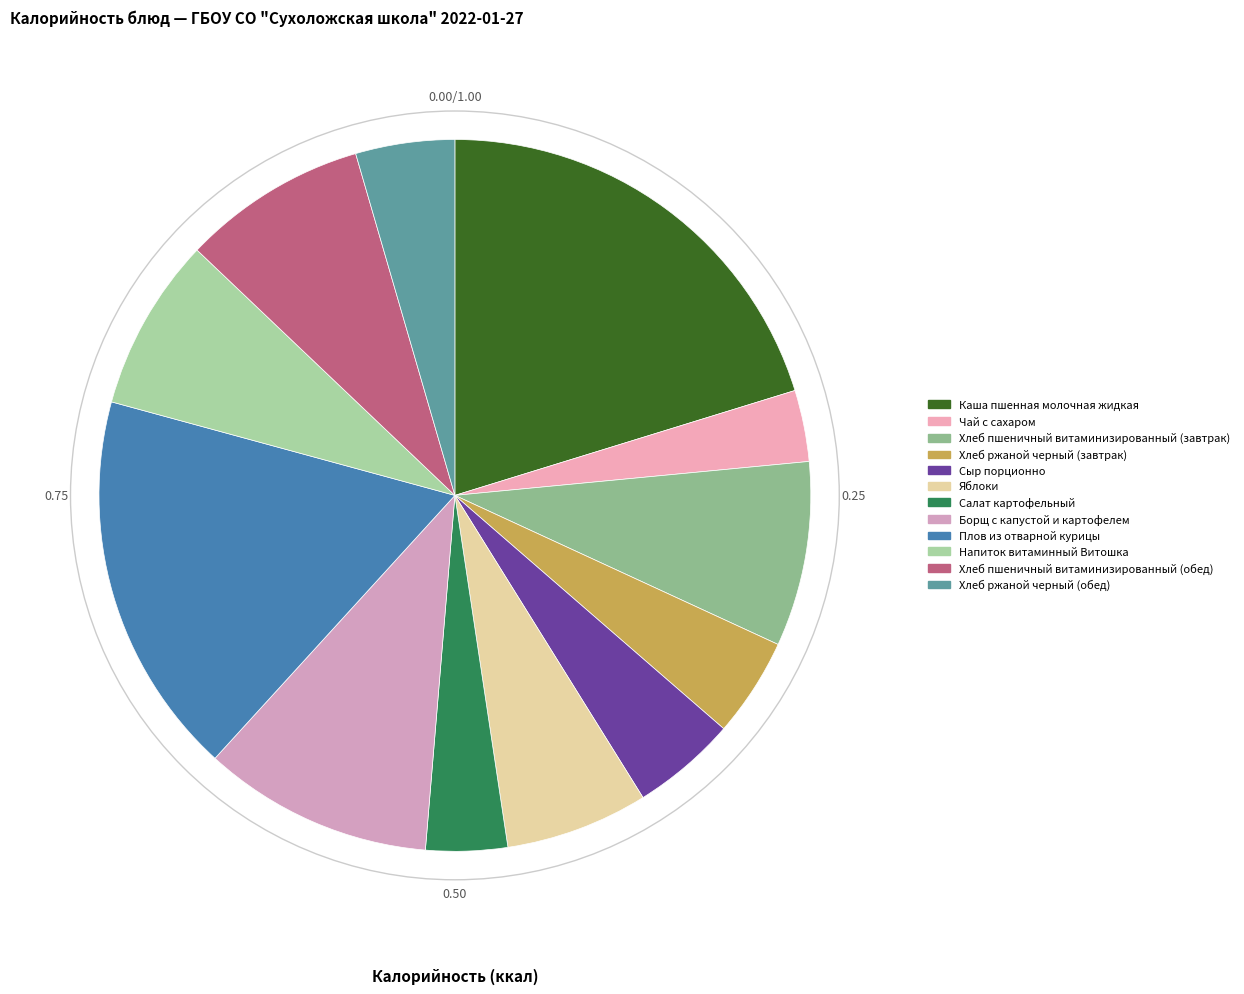

The Хлеб ржаной черный (обед) slice represents 1% of the pie. True or false?

False